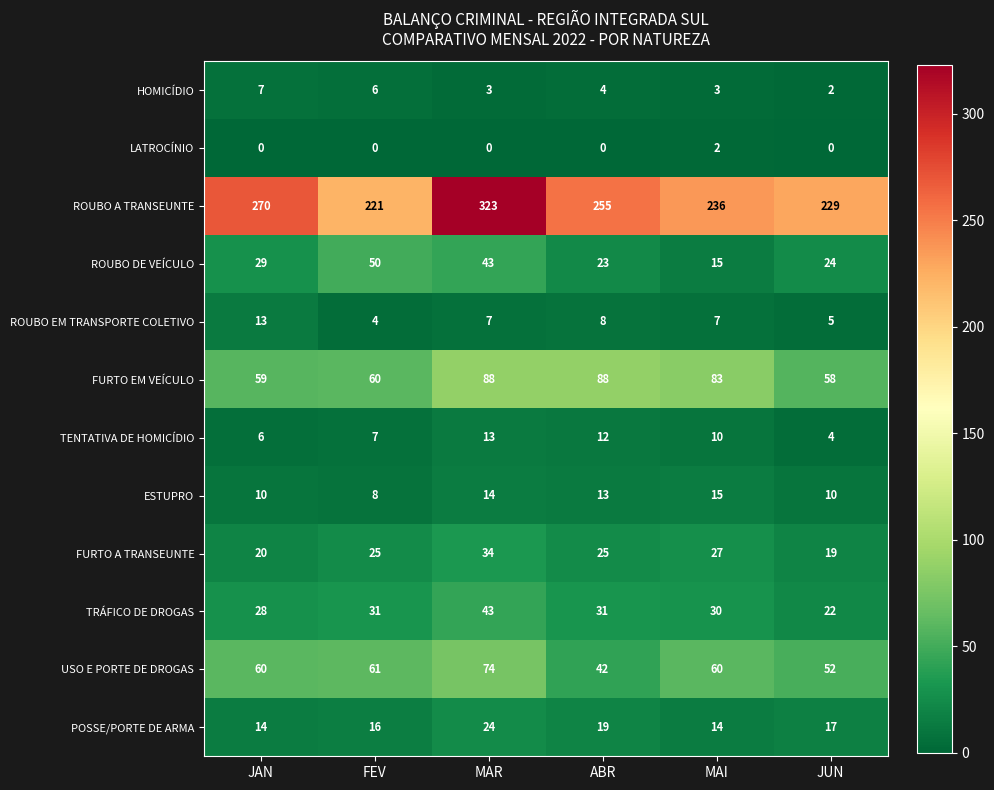

Count the LATROCÍNIO values in the range 0 to 1.

5